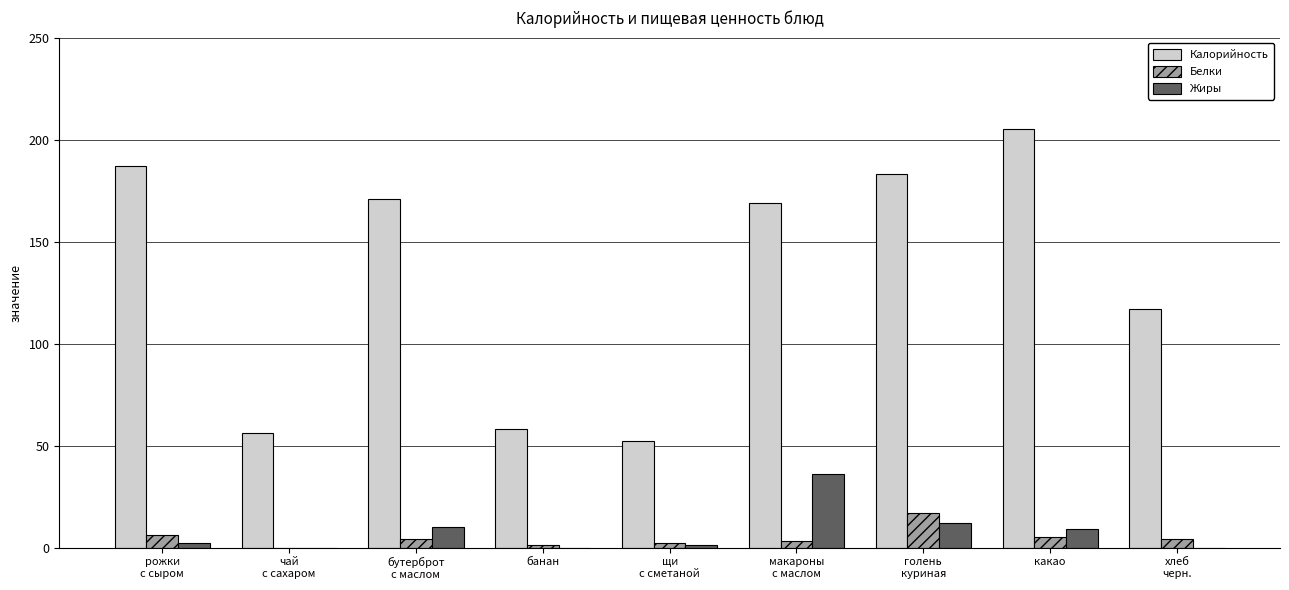

What is the maximum value shown in the chart?

205